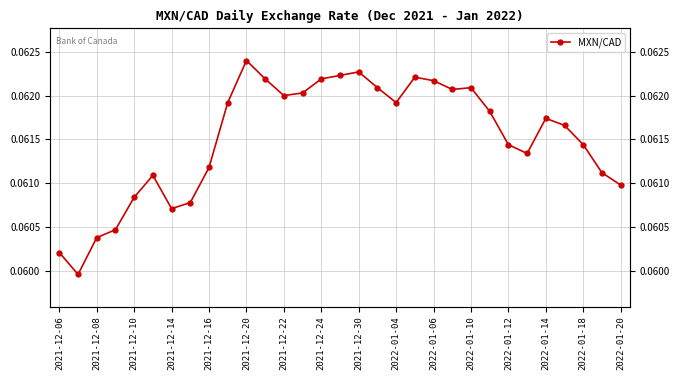

Reading left to right, what are all the values shown in this chart?

0.1	0.1	0.1	0.1	0.1	0.1	0.1	0.1	0.1	0.1	0.1	0.1	0.1	0.1	0.1	0.1	0.1	0.1	0.1	0.1	0.1	0.1	0.1	0.1	0.1	0.1	0.1	0.1	0.1	0.1	0.1